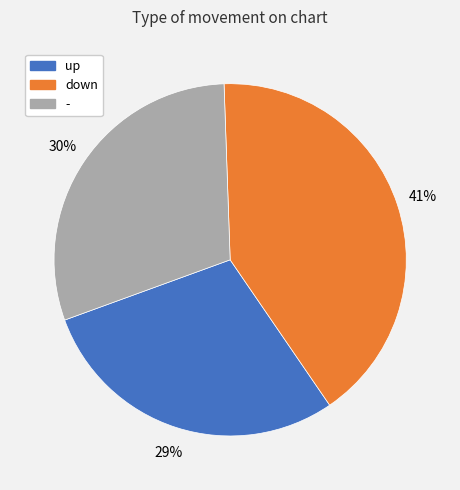

Does up represent more than half of the total?

No